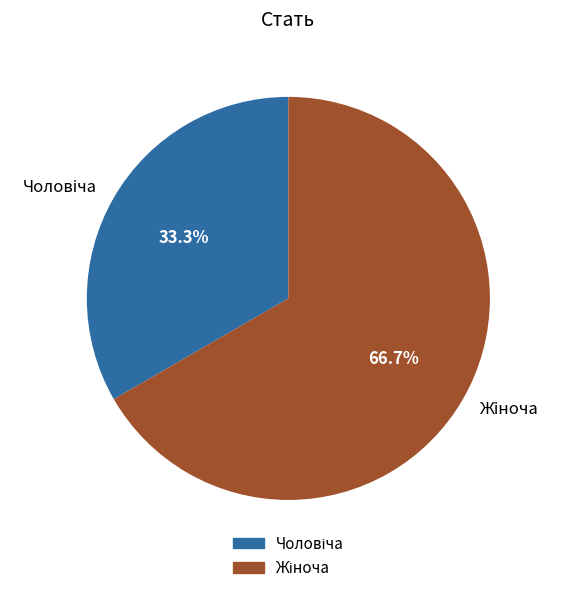

How many slices are in this pie chart?

2